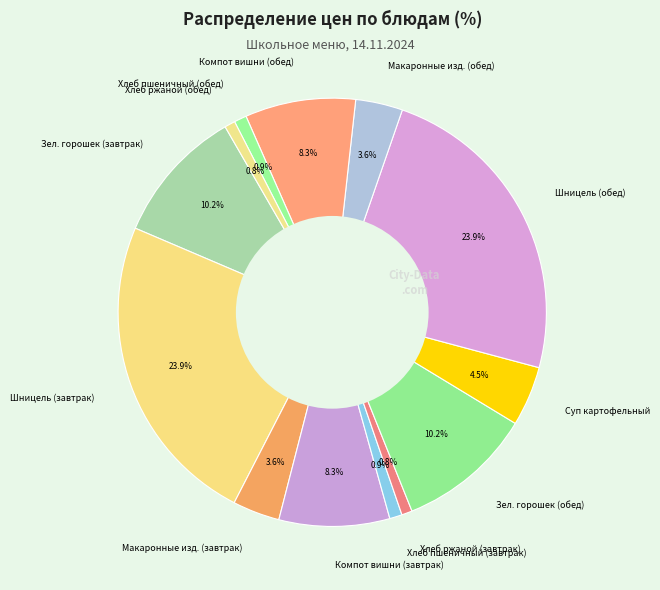

Is there a majority slice in this chart?

No